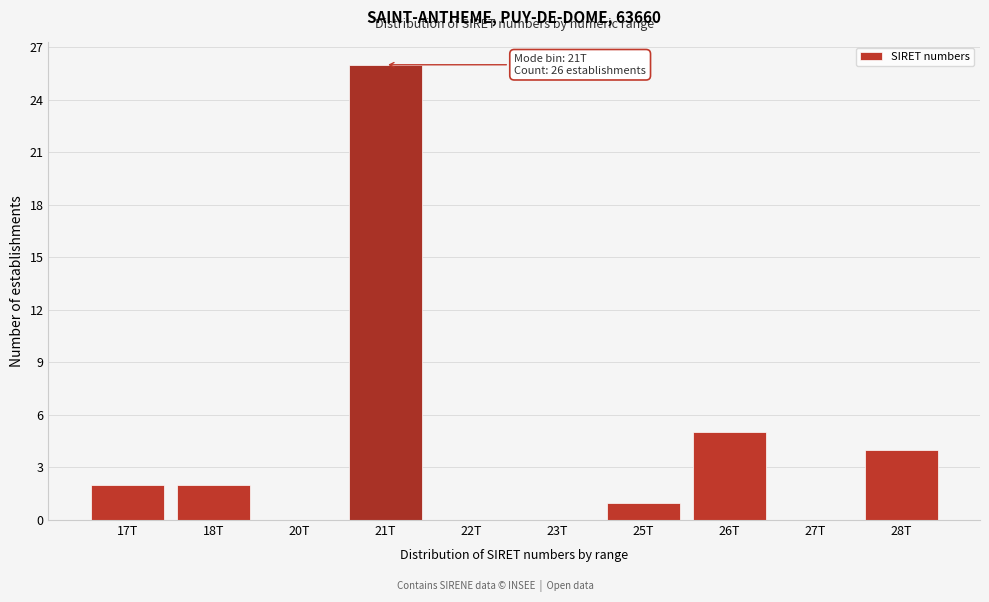

Reading left to right, transcribe all the data shown in this chart.

17T=2	18T=2	20T=0	21T=26	22T=0	23T=0	25T=1	26T=5	27T=0	28T=4